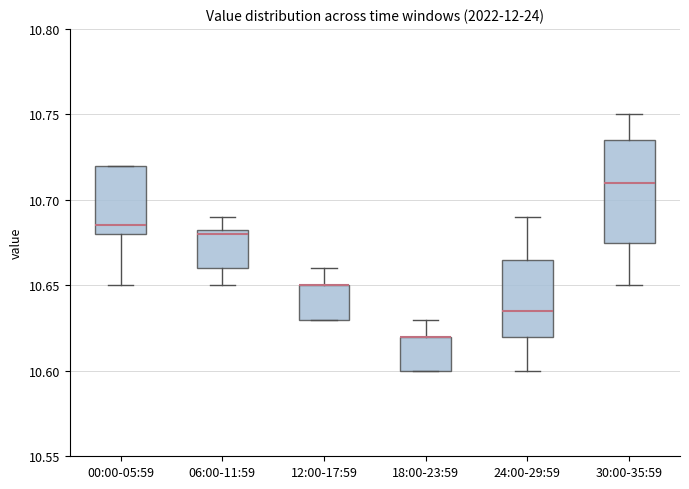

Reading left to right, read every box against the y-axis: the position of its median line, the range the box covers, and the ends of its whiskers. The values are not printed on the chart, so give them approximately, as read against the axis.

00:00-05:59: median 10.685, box 10.680 to 10.720, whiskers 10.650 to 10.720
06:00-11:59: median 10.680, box 10.660 to 10.685, whiskers 10.650 to 10.690
12:00-17:59: median 10.650 (drawn on the box's upper edge), box 10.630 to 10.650, whiskers 10.630 to 10.660
18:00-23:59: median 10.620 (drawn on the box's upper edge), box 10.600 to 10.620, whiskers 10.600 to 10.630
24:00-29:59: median 10.635, box 10.620 to 10.665, whiskers 10.600 to 10.690
30:00-35:59: median 10.710, box 10.675 to 10.735, whiskers 10.650 to 10.750